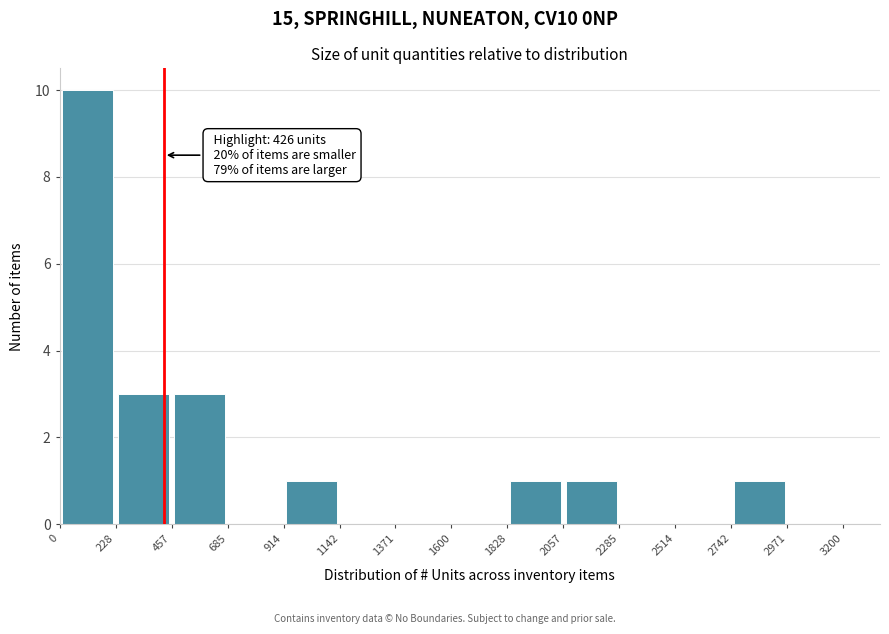

Which range on the x-axis has the tallest bar?

0 to 228